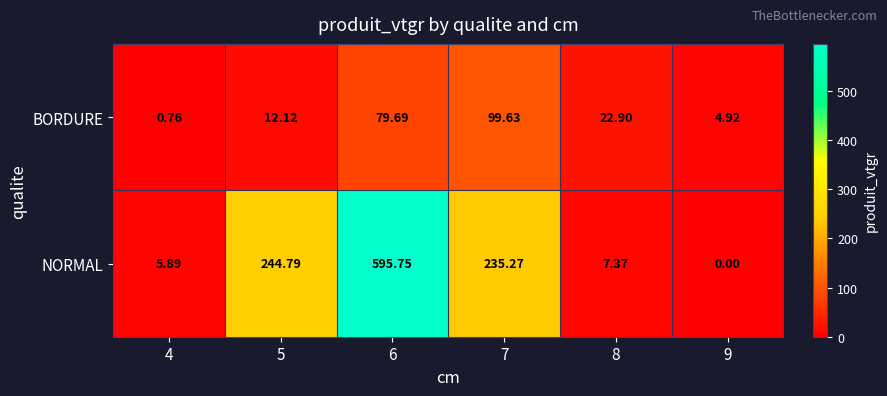

Rank the series at 5 from lowest to highest value.

BORDURE, NORMAL